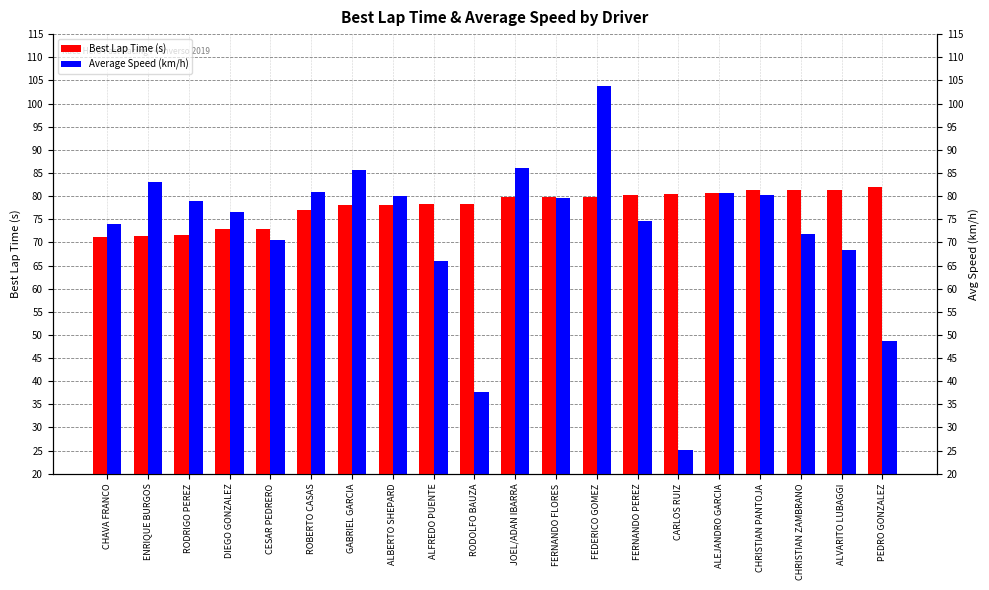

At which label does Average Speed (km/h) reach its minimum?

CARLOS RUIZ